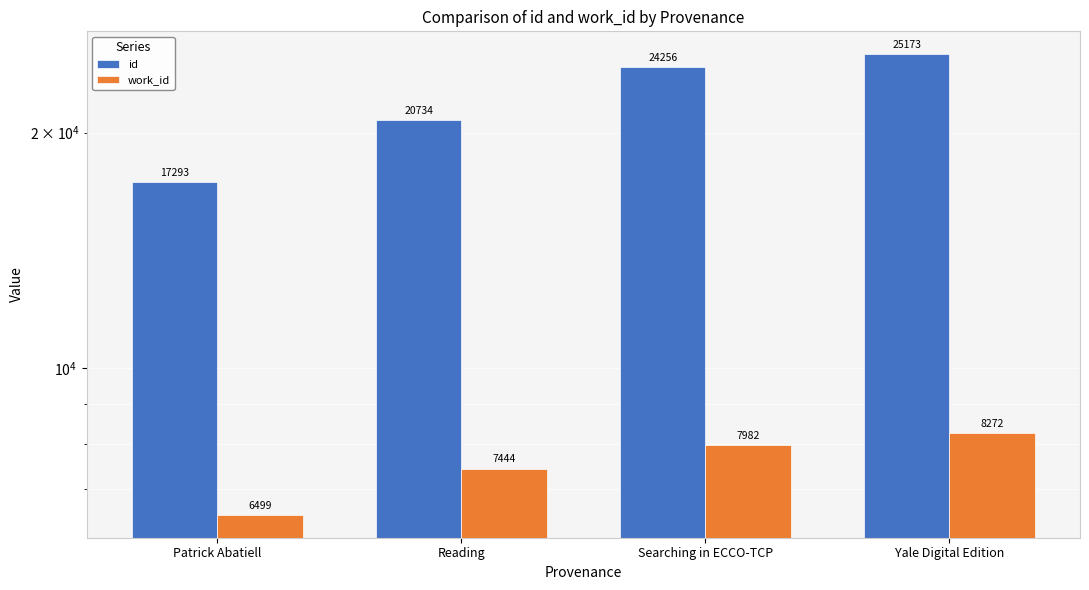

What is the difference between the work_id values at Patrick Abatiell and Yale Digital Edition?

1773